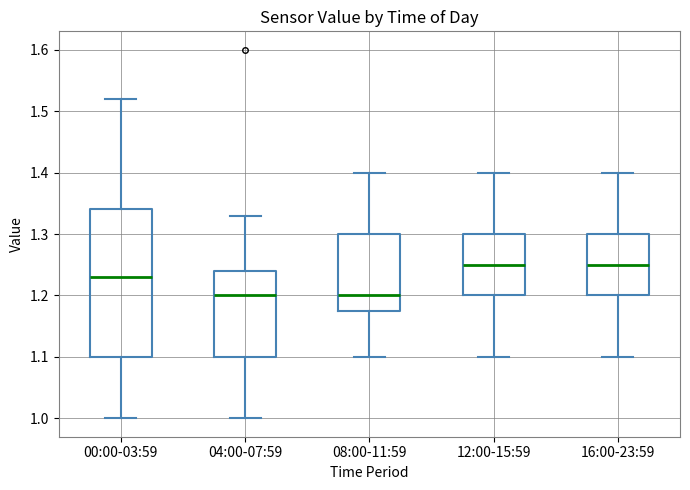

Reading left to right, read every box against the y-axis: the position of its median line, the range the box covers, and the ends of its whiskers. The values are not printed on the chart, so give them approximately, as read against the axis.

00:00-03:59: median 1.23, box 1.10 to 1.34, whiskers 1.00 to 1.52
04:00-07:59: median 1.20, box 1.10 to 1.24, whiskers 1.00 to 1.33
08:00-11:59: median 1.20, box 1.18 to 1.30, whiskers 1.10 to 1.40
12:00-15:59: median 1.25, box 1.20 to 1.30, whiskers 1.10 to 1.40
16:00-23:59: median 1.25, box 1.20 to 1.30, whiskers 1.10 to 1.40